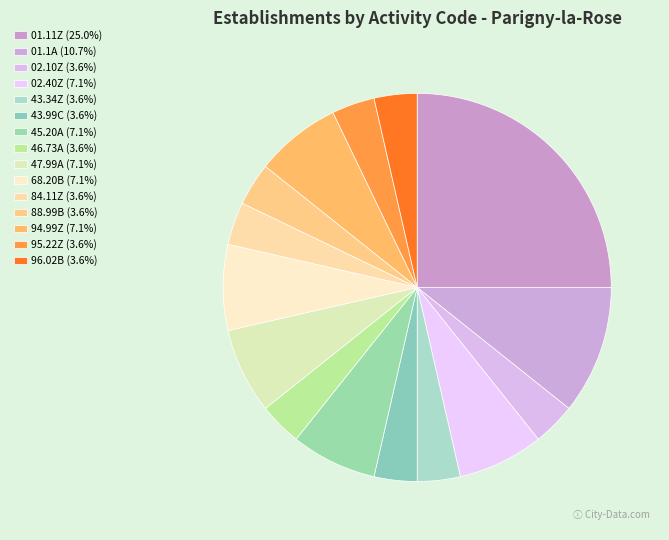

To the nearest percent, what percentage of the pie is 02.40Z?

7%